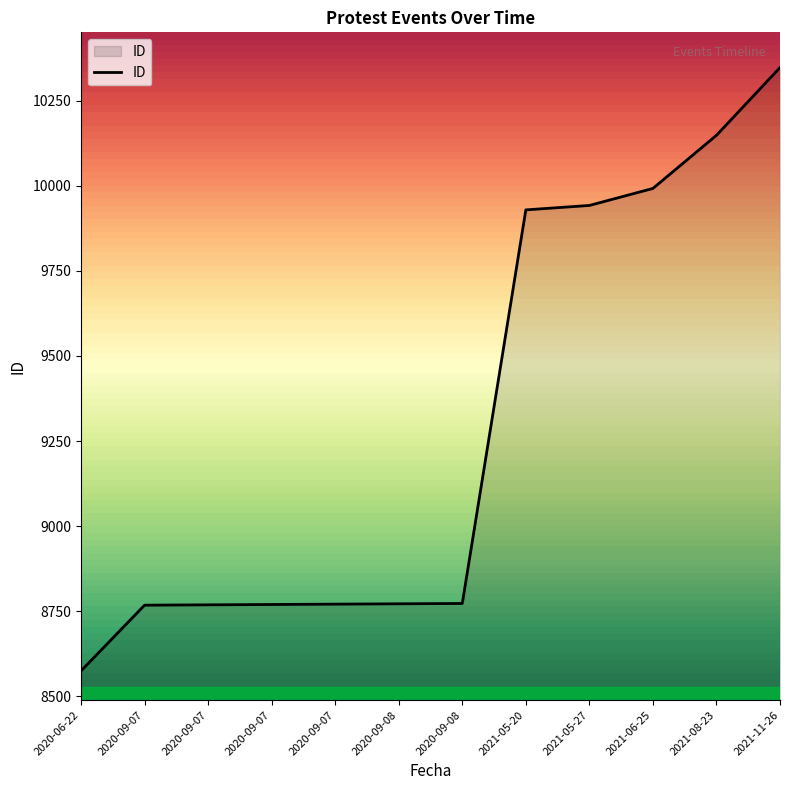

How many lines are shown in the chart?

1